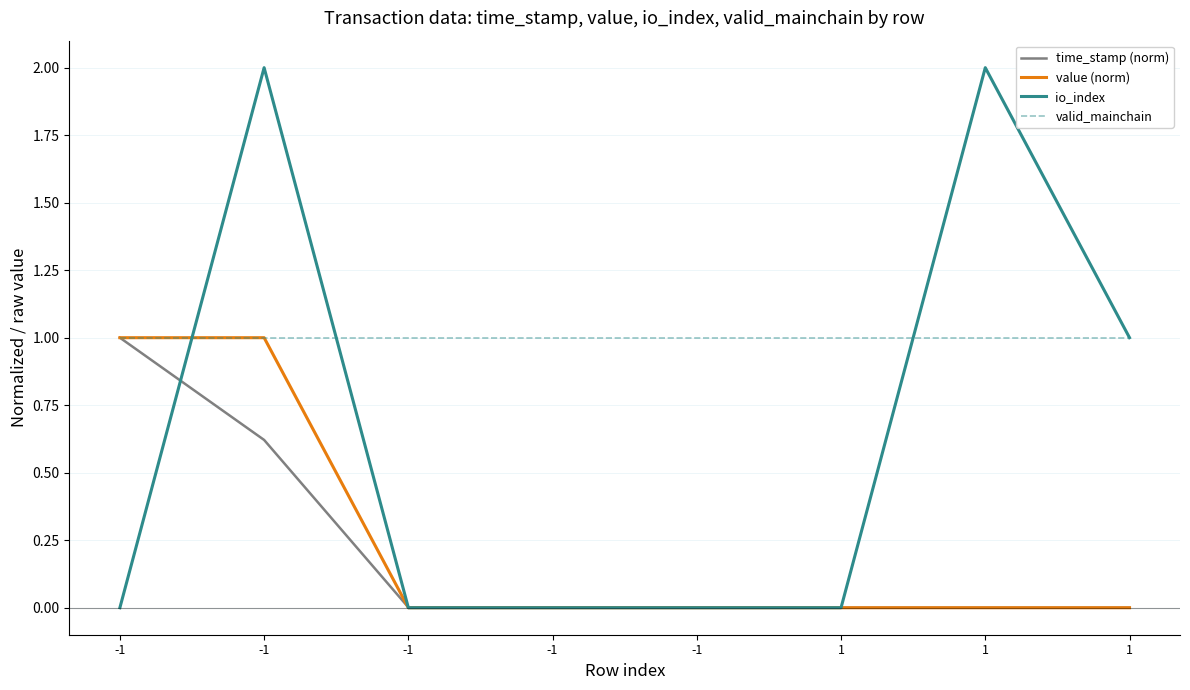

Reading left to right, list all the values displayed in this chart.

time_stamp (norm): -1=1.0	-1=0.6	-1=0.0	-1=0.0	-1=0.0	1=0.0	1=0.0	1=0.0
value (norm): -1=1.0	-1=1.0	-1=0.0	-1=0.0	-1=0.0	1=0.0	1=0.0	1=0.0
io_index: -1=0.0	-1=2.0	-1=0.0	-1=0.0	-1=0.0	1=0.0	1=2.0	1=1.0
valid_mainchain: -1=1.0	-1=1.0	-1=1.0	-1=1.0	-1=1.0	1=1.0	1=1.0	1=1.0